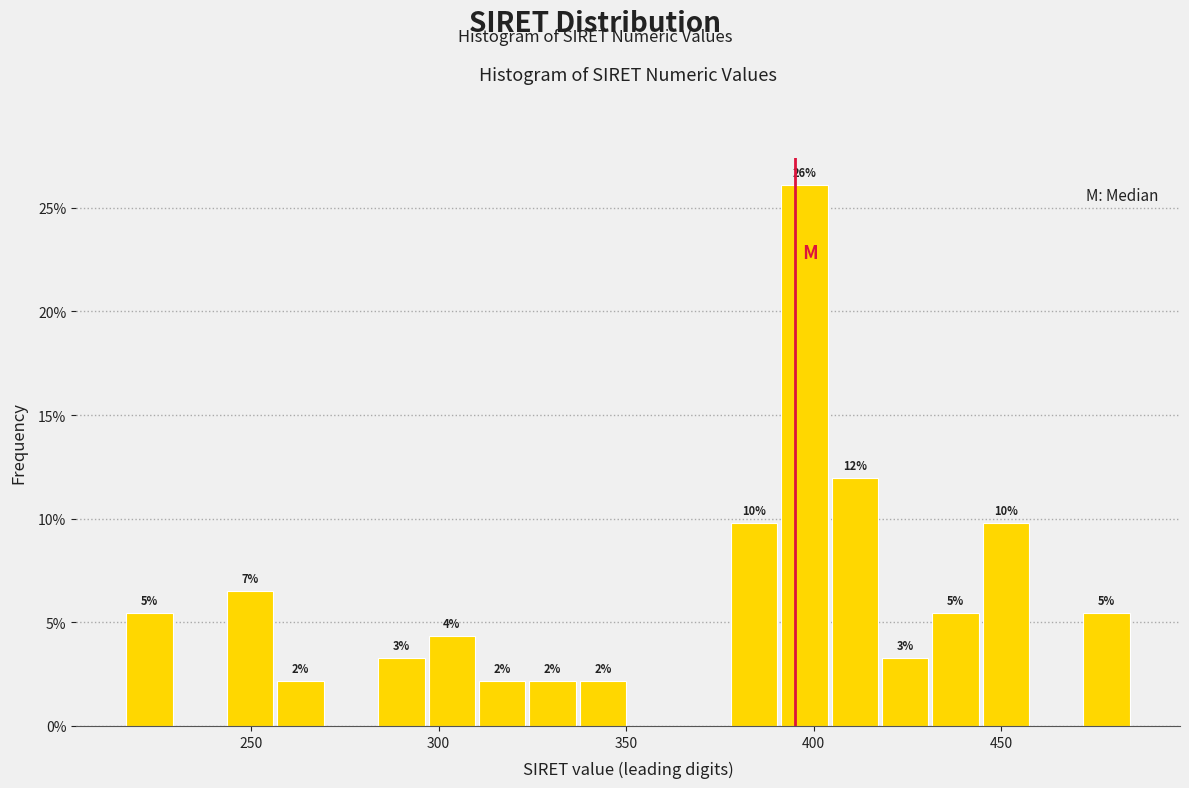

Read against the x-axis, roughly where is the centre of the tallest bar?

395